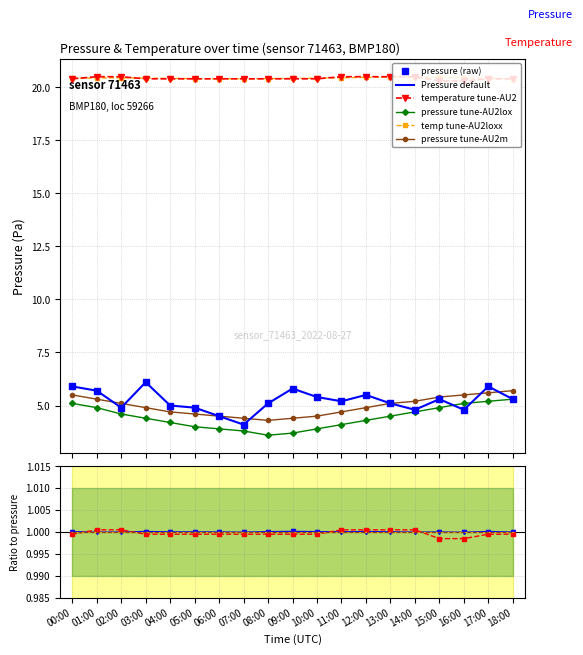

What is the average value of the pressure_mean series?

4.4